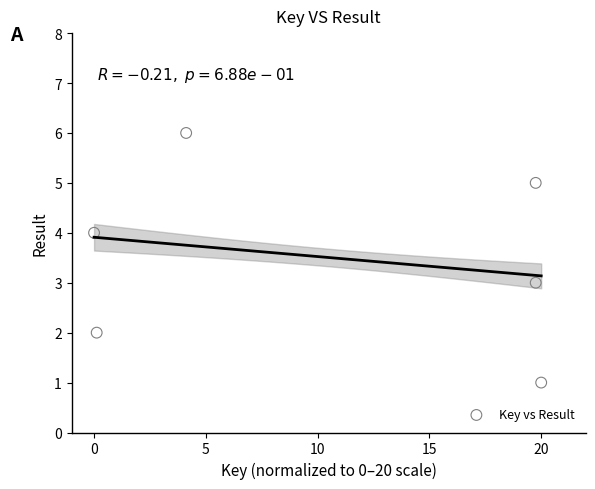

What is the average Y value?

4